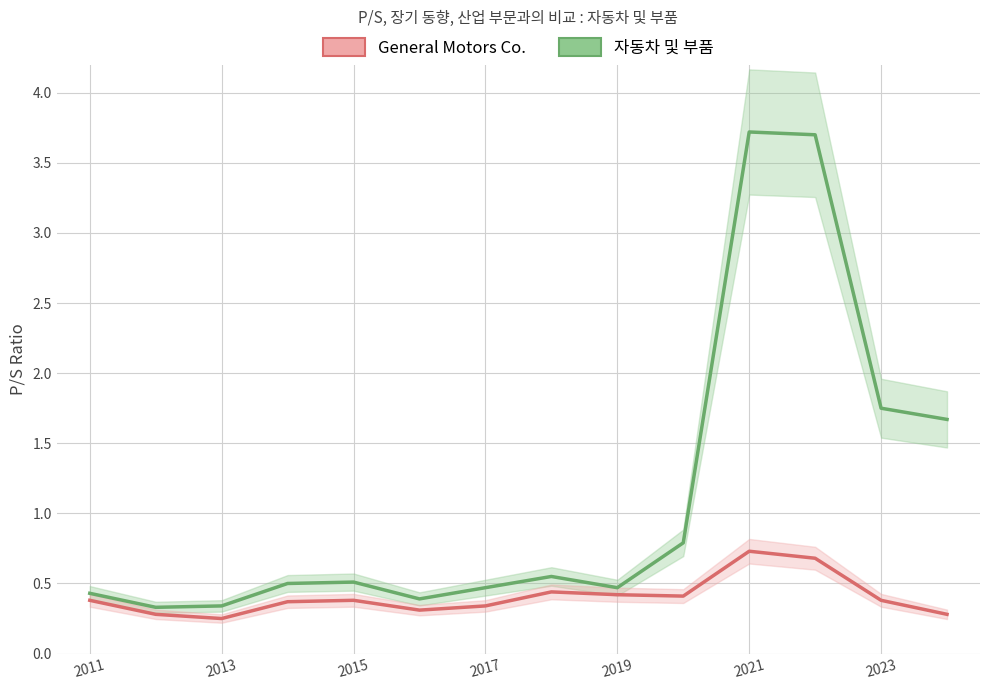

List the series in order of their overall mean, lowest first.

General Motors Co., 자동차 및 부품